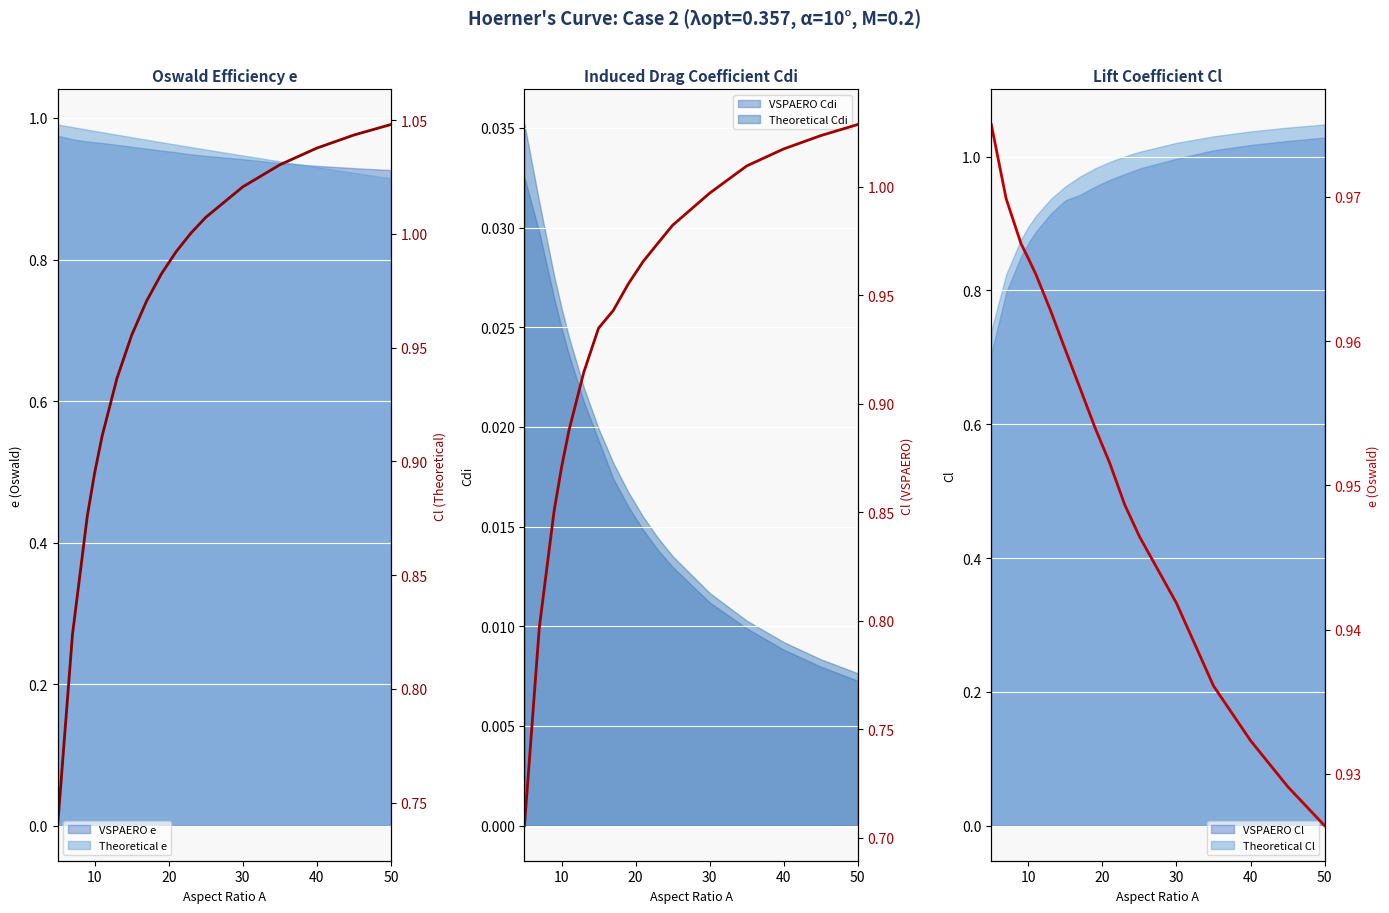

What is the label of the 17th point from the left?

50